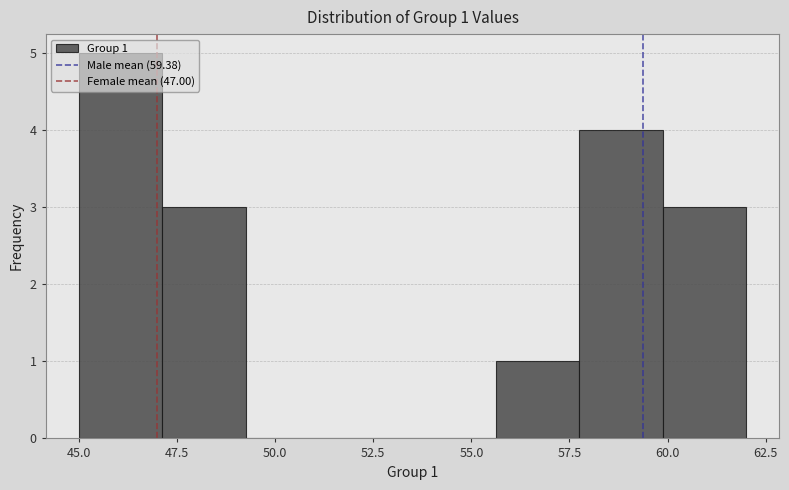

Which range on the x-axis has the tallest bar?

45.0 to 47.0